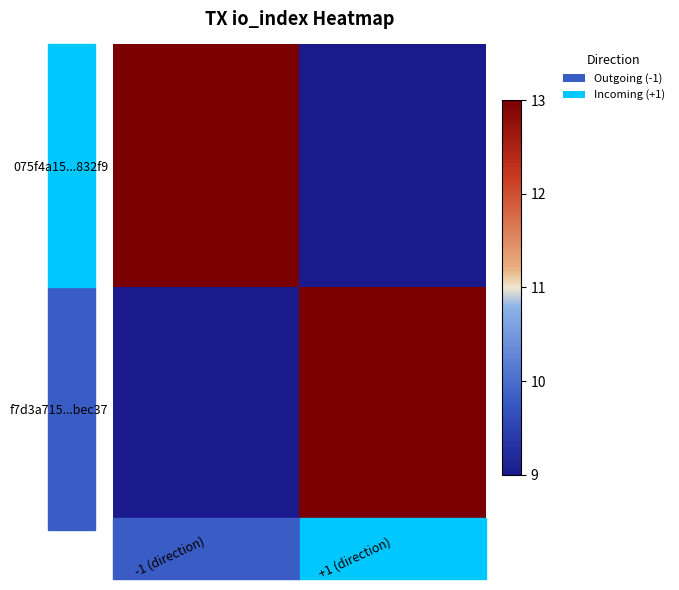

At +1 (direction), list the series in order from largest to smallest.

f7d3a715...bec37, 075f4a15...832f9